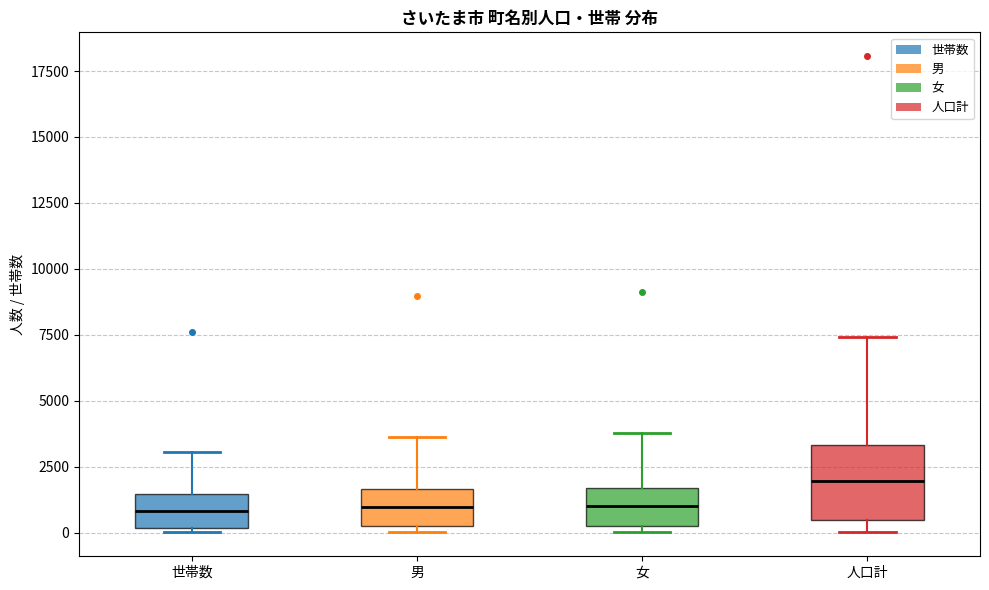

Which box has the highest median line?

人口計